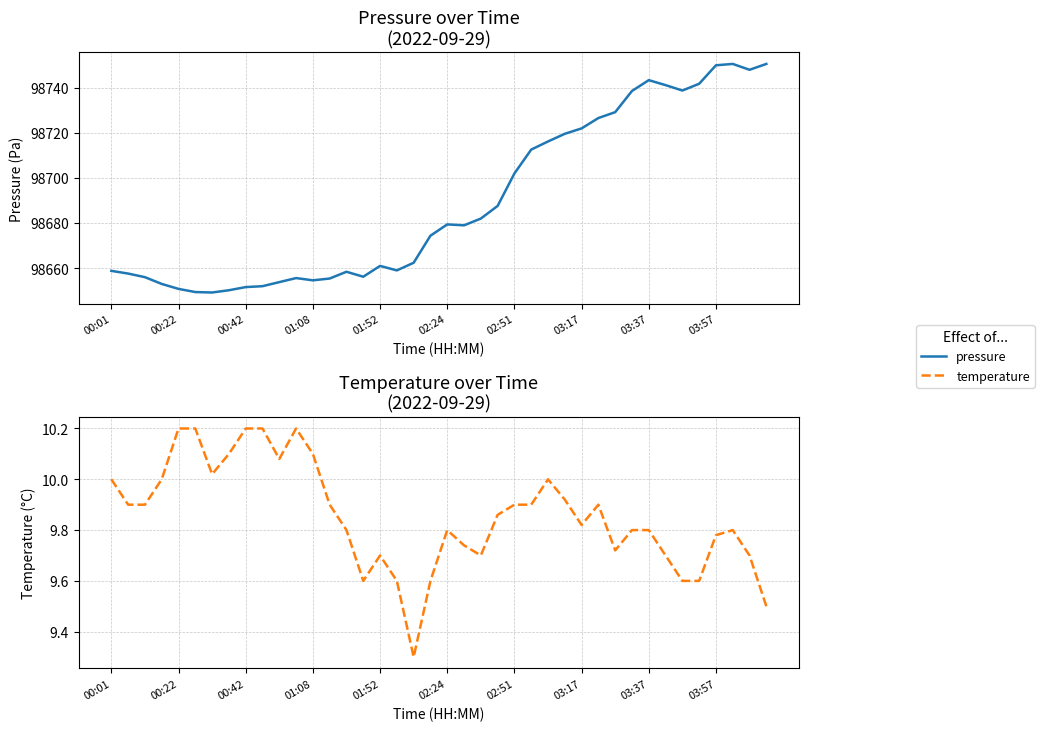

What is the highest value of the pressure series?

98750.6